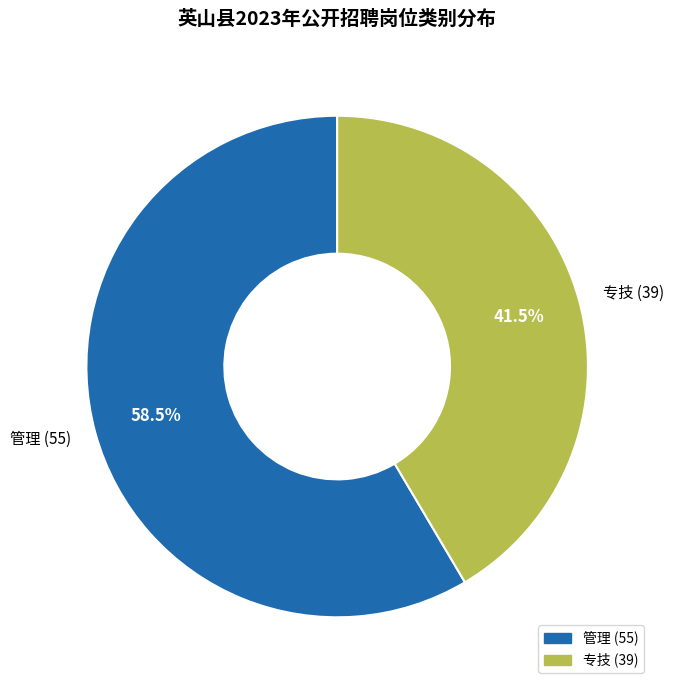

Is there a majority slice in this chart?

Yes